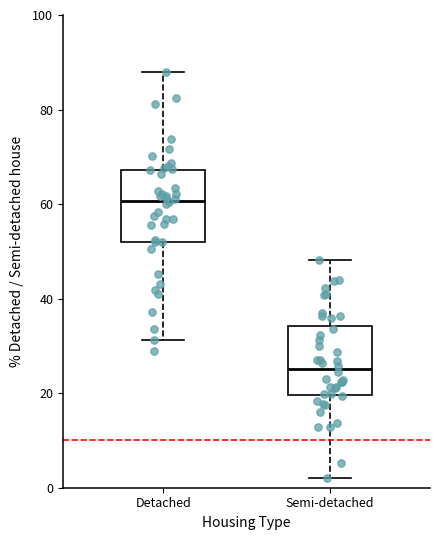

Which box's median line is the highest?

Detached